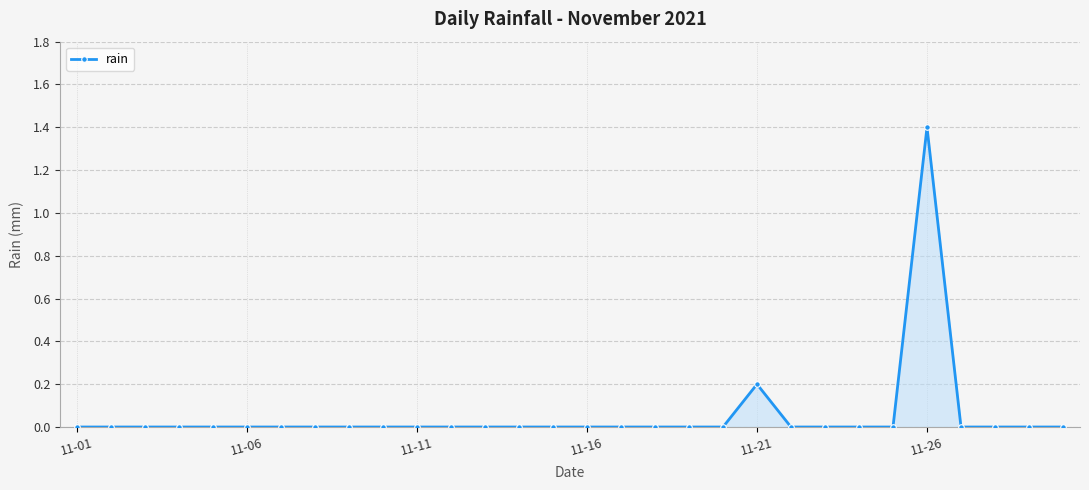

True or false: the data has more than 0 interior local peaks.

True